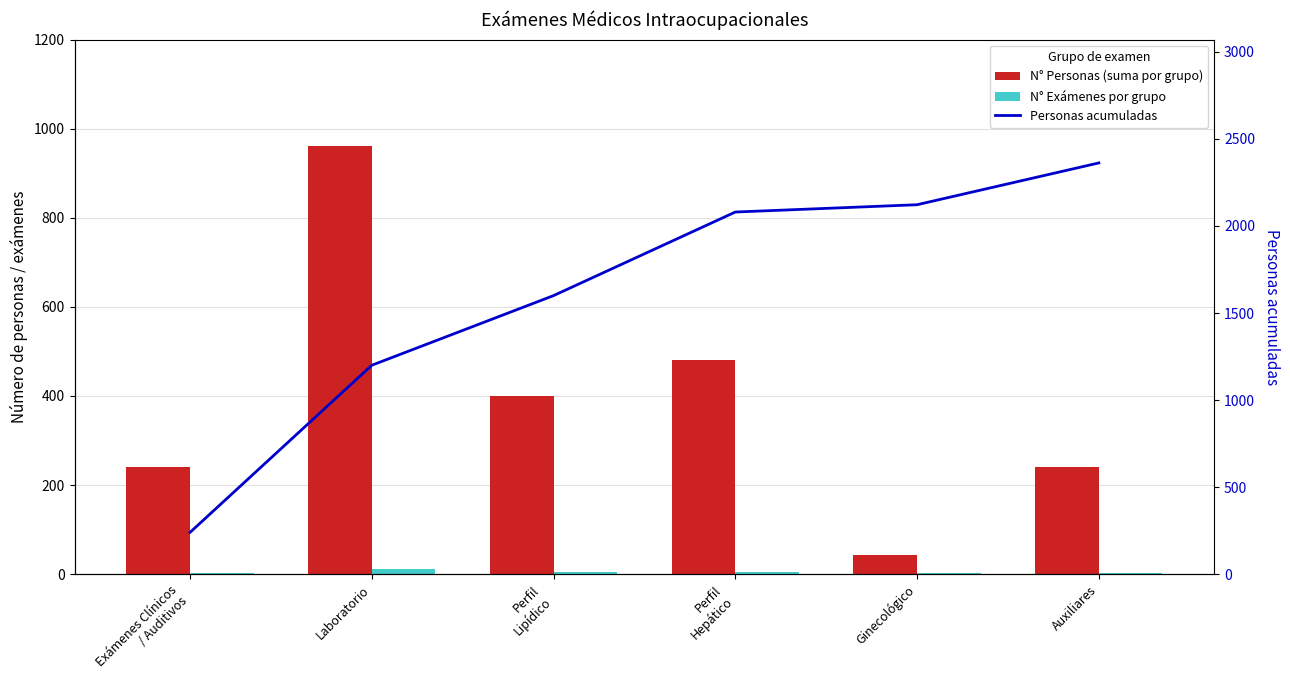

The value of Personas acumuladas at Perfil
Lipídico is 2513. True or false?

False